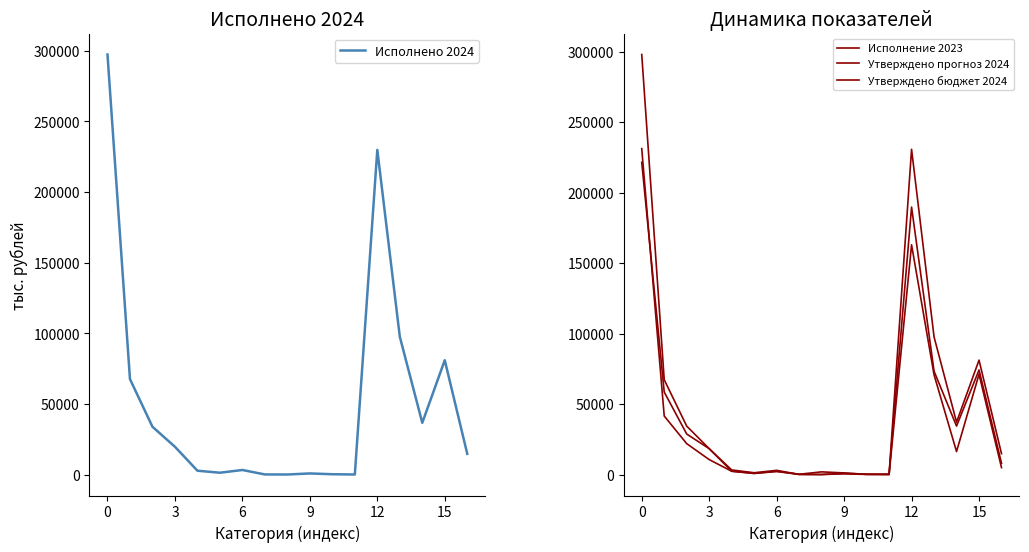

True or false: Исполнено 2024 has more than 2 interior local peaks.

True